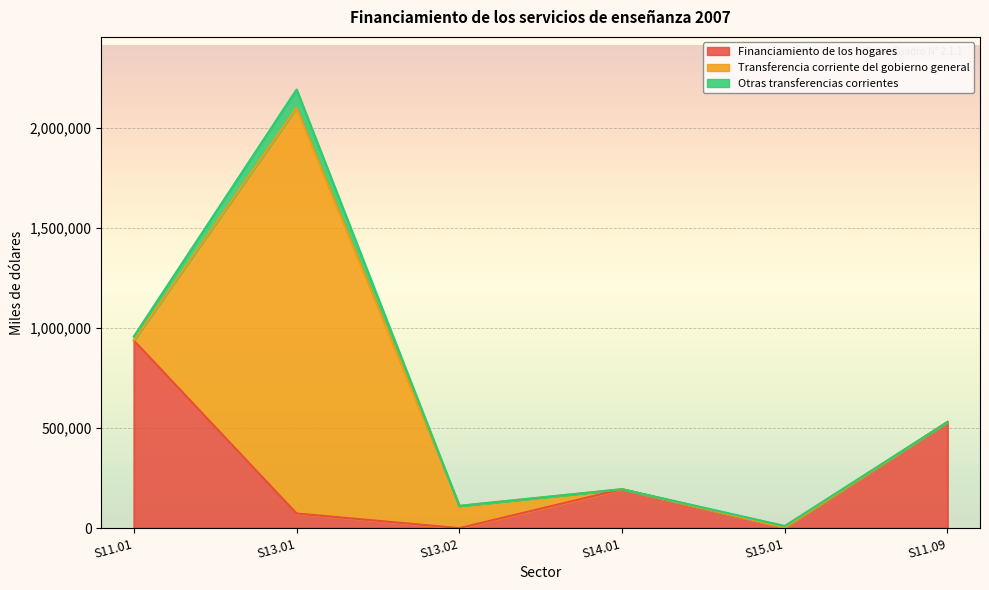

How many values in the Otras transferencias corrientes series exceed 7547?

2